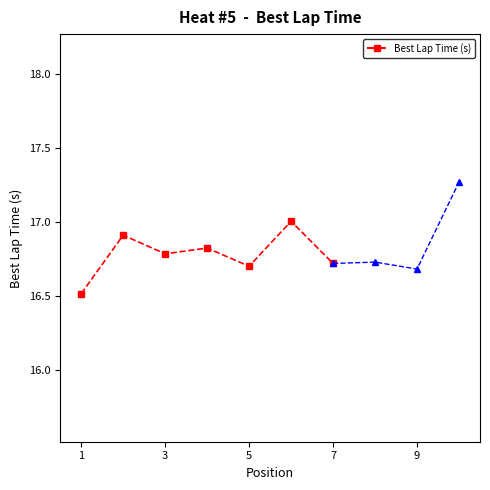

Between 9 and 7, which is larger?

7